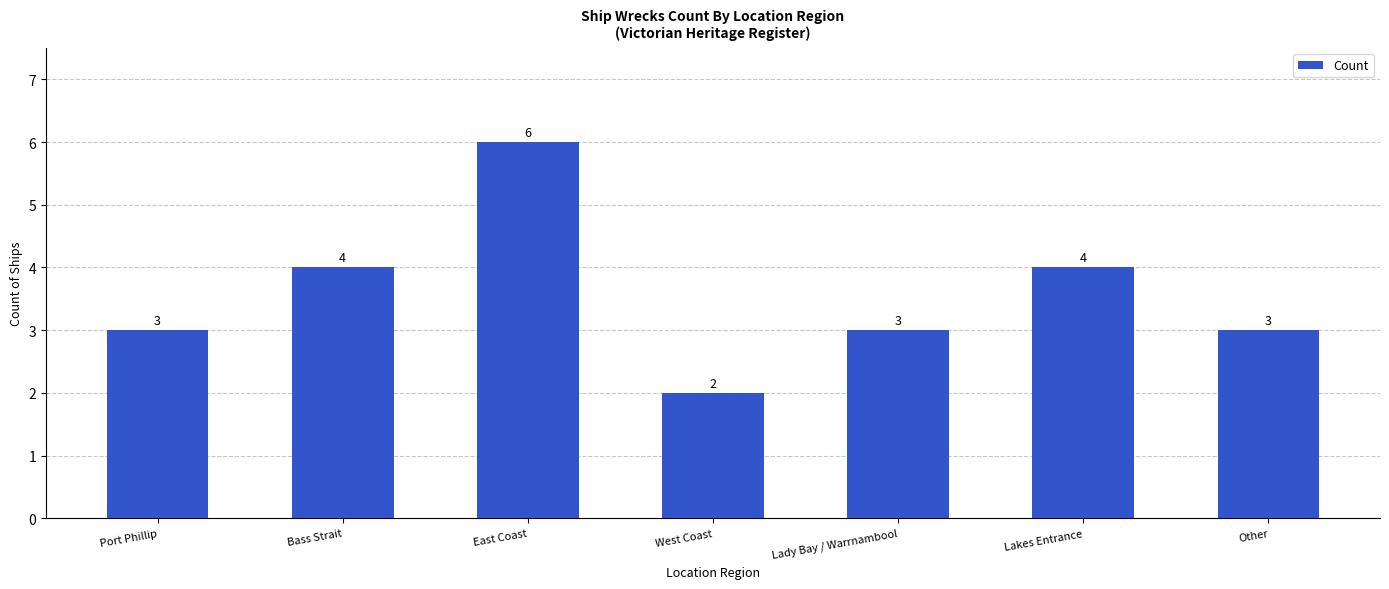

What is the label of the 2nd bar from the right?

Lakes Entrance